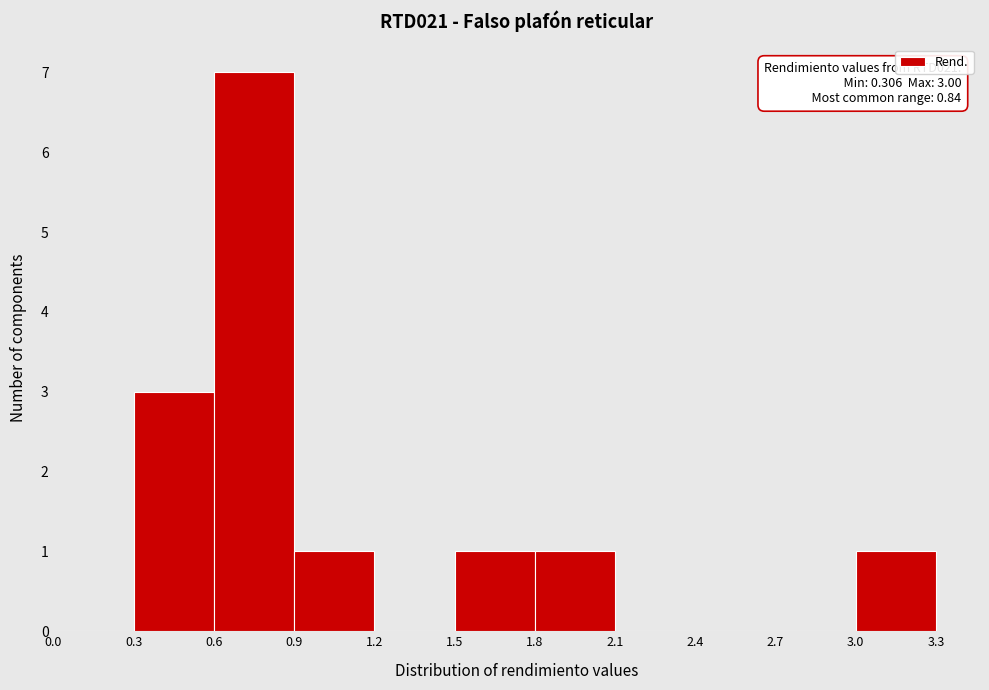

Which range on the x-axis has the tallest bar?

0.6 to 0.9